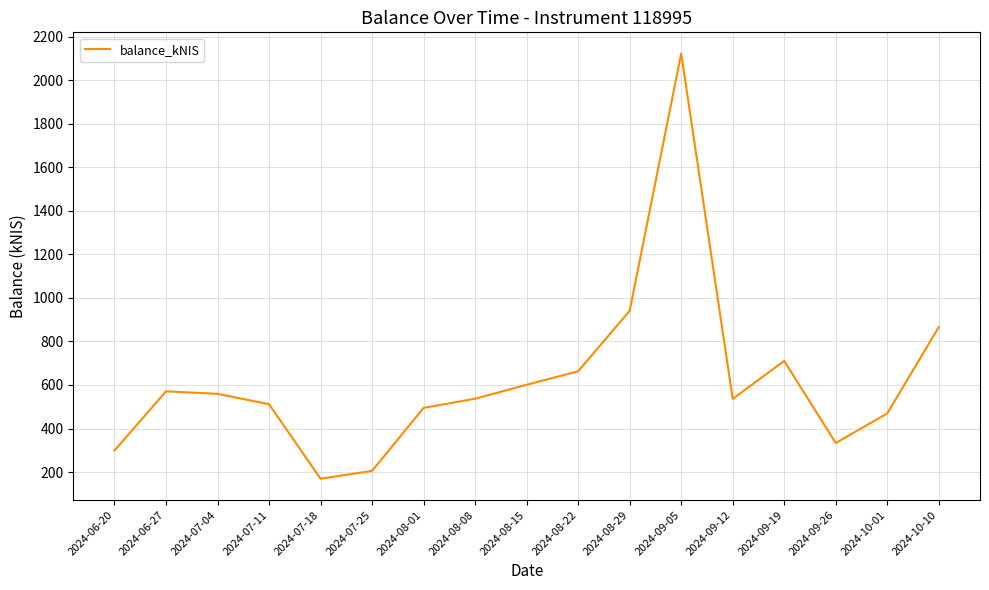

Which category has the lowest value across all series?

2024-07-18